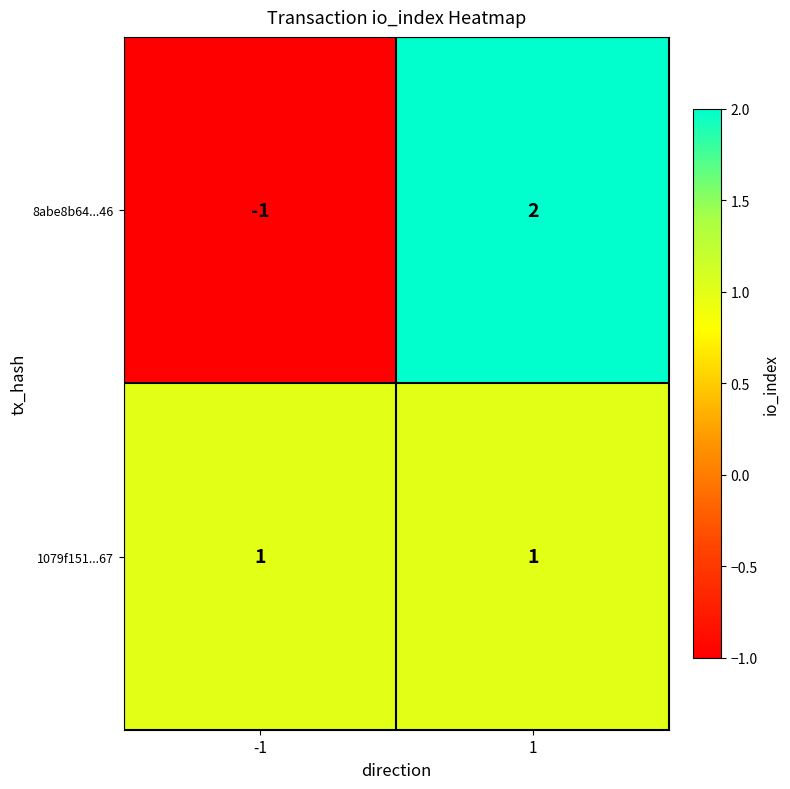

Reading left to right, list all the values displayed in this chart.

8abe8b64...46: -1=-1	1=2
1079f151...67: -1=1	1=1